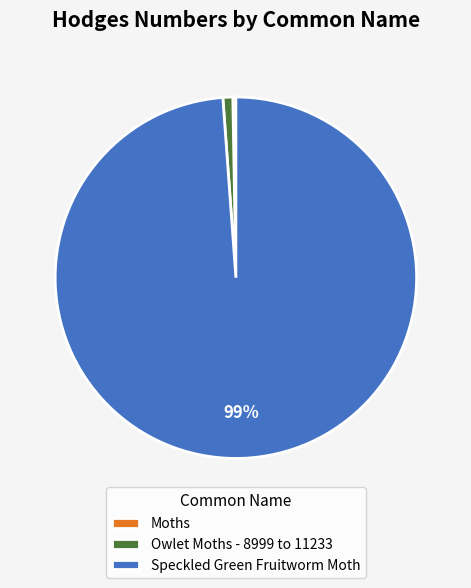

What percentage is the Speckled Green Fruitworm Moth slice, to the nearest percent?

99%